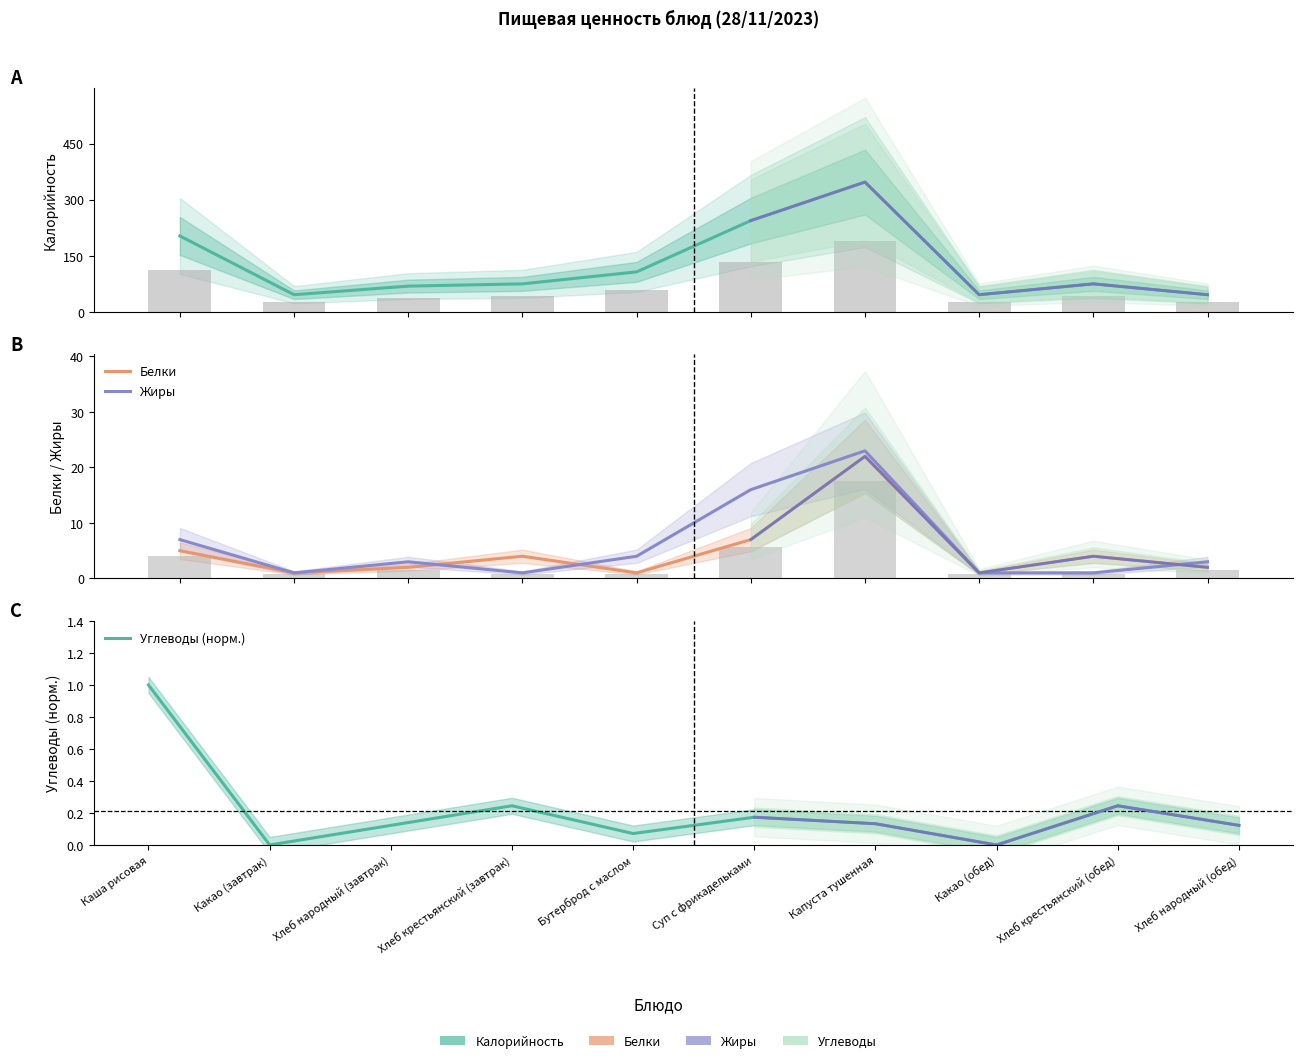

Reading left to right, extract all data points from this chart.

Калорийность: 203.0	46.0	69.0	75.0	107.0	244.0	347.0	46.0	75.0	46.0
Белки: 5.0	1.0	2.0	4.0	1.0	7.0	22.0	1.0	4.0	2.0
Жиры: 7.0	1.0	3.0	1.0	4.0	16.0	23.0	1.0	1.0	3.0
Углеводы (норм.): 1.0	0.0	0.1	0.2	0.1	0.2	0.1	0.0	0.2	0.1